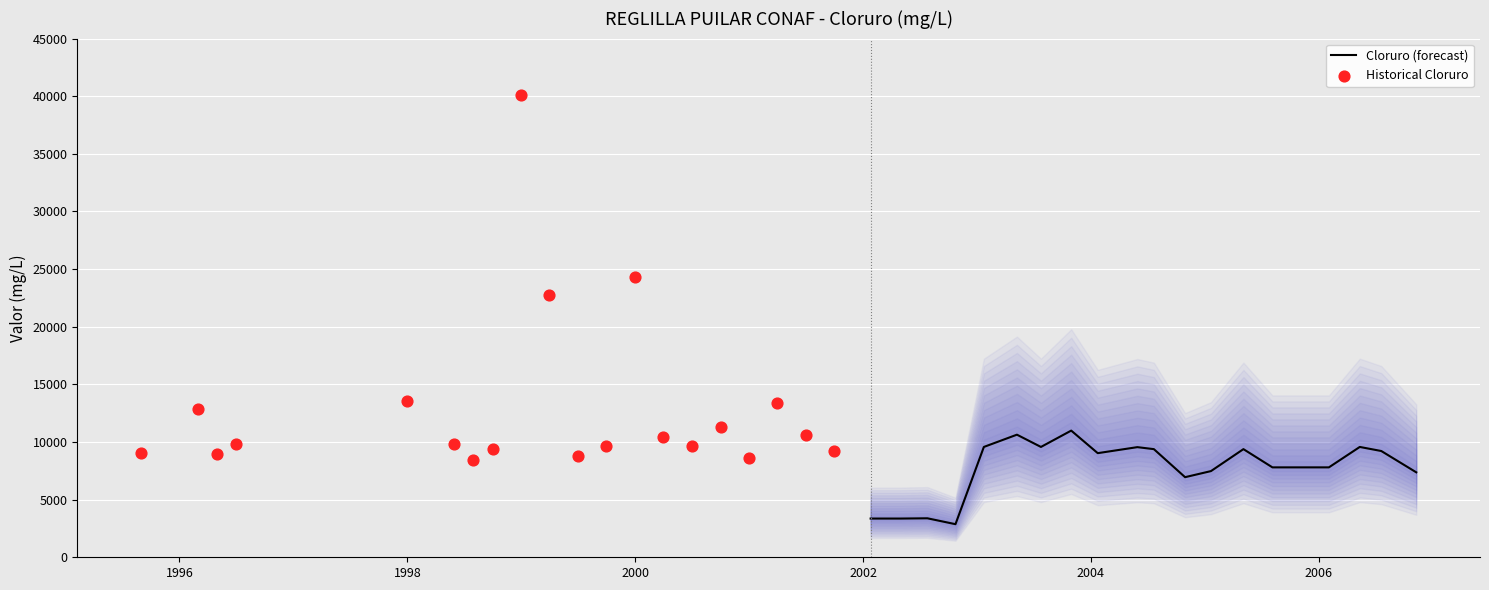

Which series has the largest total across all categories?

Historical Cloruro